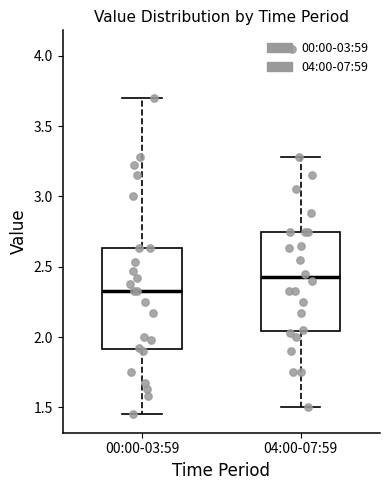

Which box's median line is the lowest?

00:00-03:59